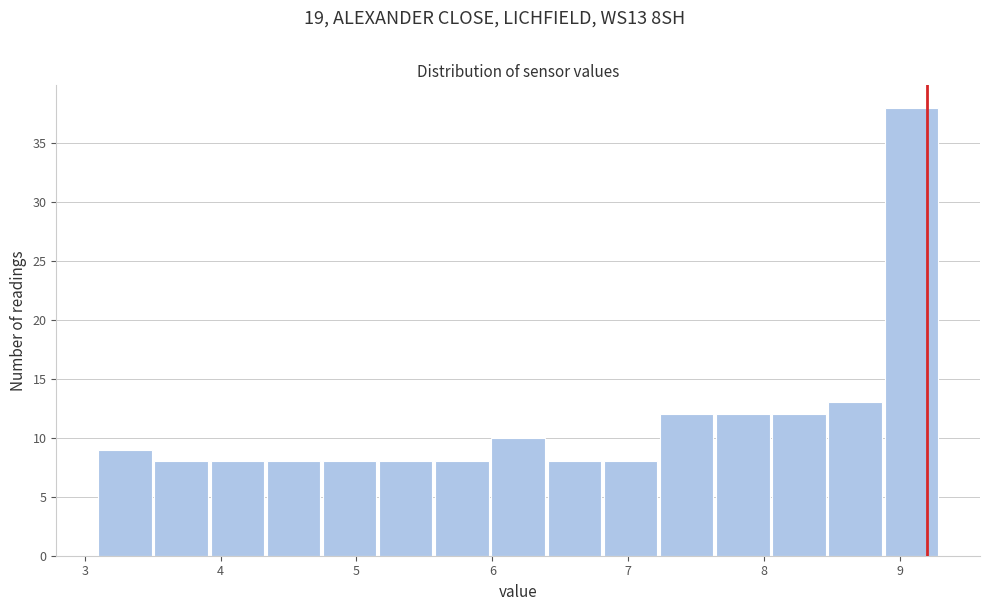

What is the height of the bar covering 7.2 to 7.6 on the x-axis? Neither the bar edges nor the heights are printed on the chart, so give them approximately, as read against the axes.

12